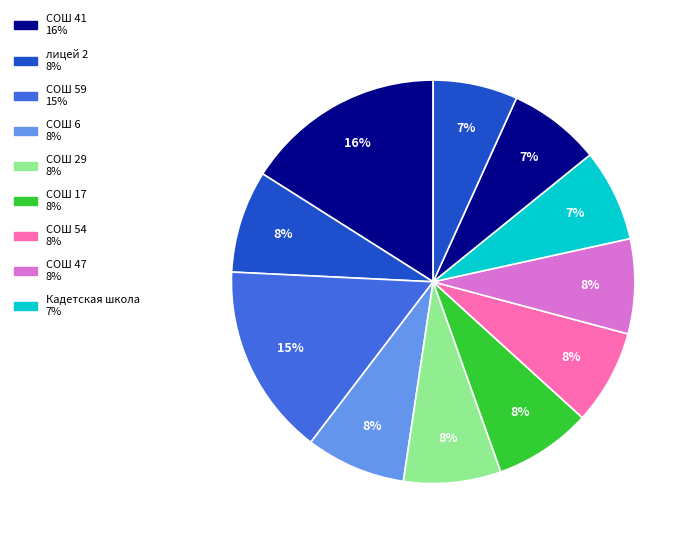

How many slices are in this pie chart?

11